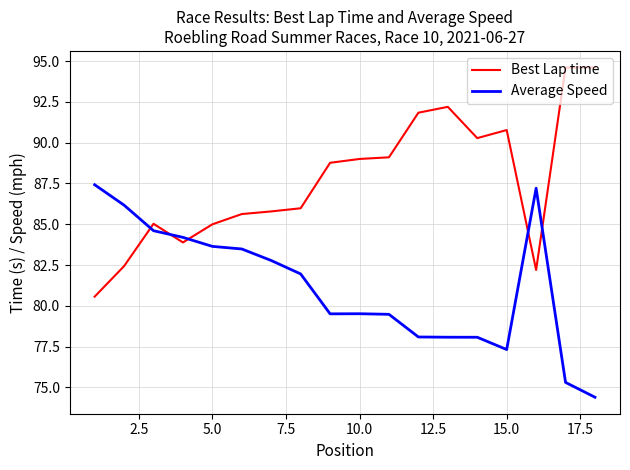

What are all the series names shown in the legend?

Best Lap time, Average Speed